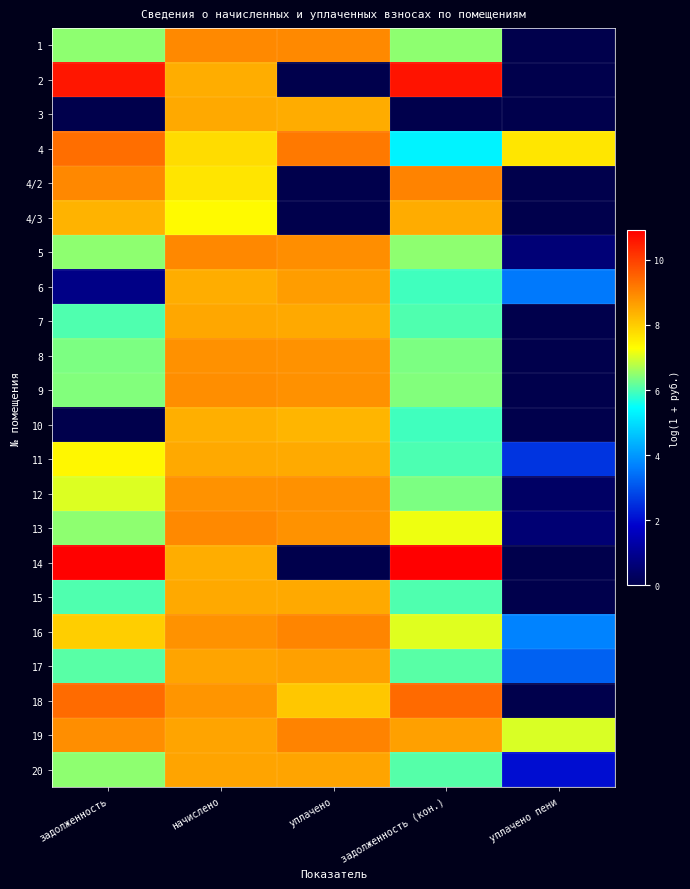

Which label corresponds to the smallest value in the chart?

уплачено пени